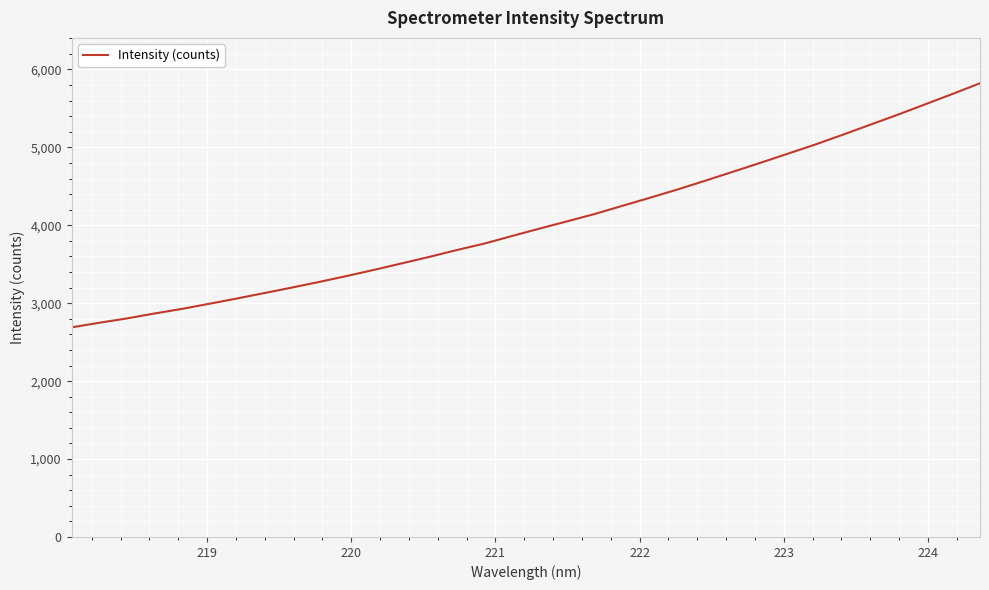

What is the average value?

4031.2